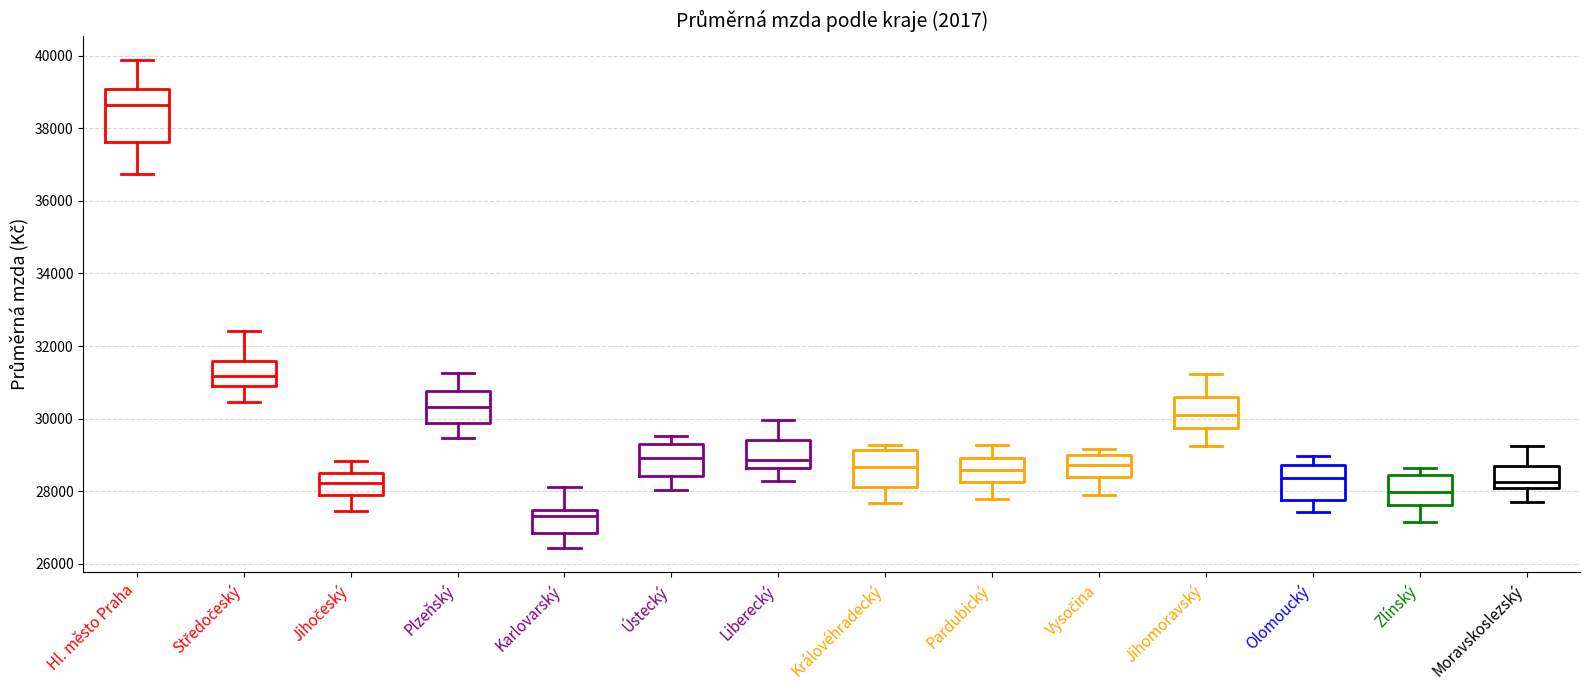

Reading left to right, read every box against the y-axis: the position of its median line, the range the box covers, and the ends of its whiskers. The values are not printed on the chart, so give them approximately, as read against the axis.

Hl. město Praha: median 38600, box 37600 to 39000, whiskers 36800 to 39800
Středočeský: median 31200, box 30800 to 31600, whiskers 30400 to 32400
Jihočeský: median 28200, box 27800 to 28600, whiskers 27400 to 28800
Plzeňský: median 30400, box 29800 to 30800, whiskers 29400 to 31200
Karlovarský: median 27400 (just below the box's upper edge), box 26800 to 27400, whiskers 26400 to 28200
Ústecký: median 29000, box 28400 to 29200, whiskers 28000 to 29600
Liberecký: median 28800, box 28600 to 29400, whiskers 28200 to 30000
Královéhradecký: median 28600, box 28200 to 29200, whiskers 27600 to 29200 (just above the box's upper edge)
Pardubický: median 28600, box 28200 to 29000, whiskers 27800 to 29200
Vysočina: median 28800, box 28400 to 29000, whiskers 28000 to 29200
Jihomoravský: median 30000, box 29800 to 30600, whiskers 29200 to 31200
Olomoucký: median 28400, box 27800 to 28800, whiskers 27400 to 29000
Zlínský: median 28000, box 27600 to 28400, whiskers 27200 to 28600
Moravskoslezský: median 28200, box 28000 to 28600, whiskers 27800 to 29200